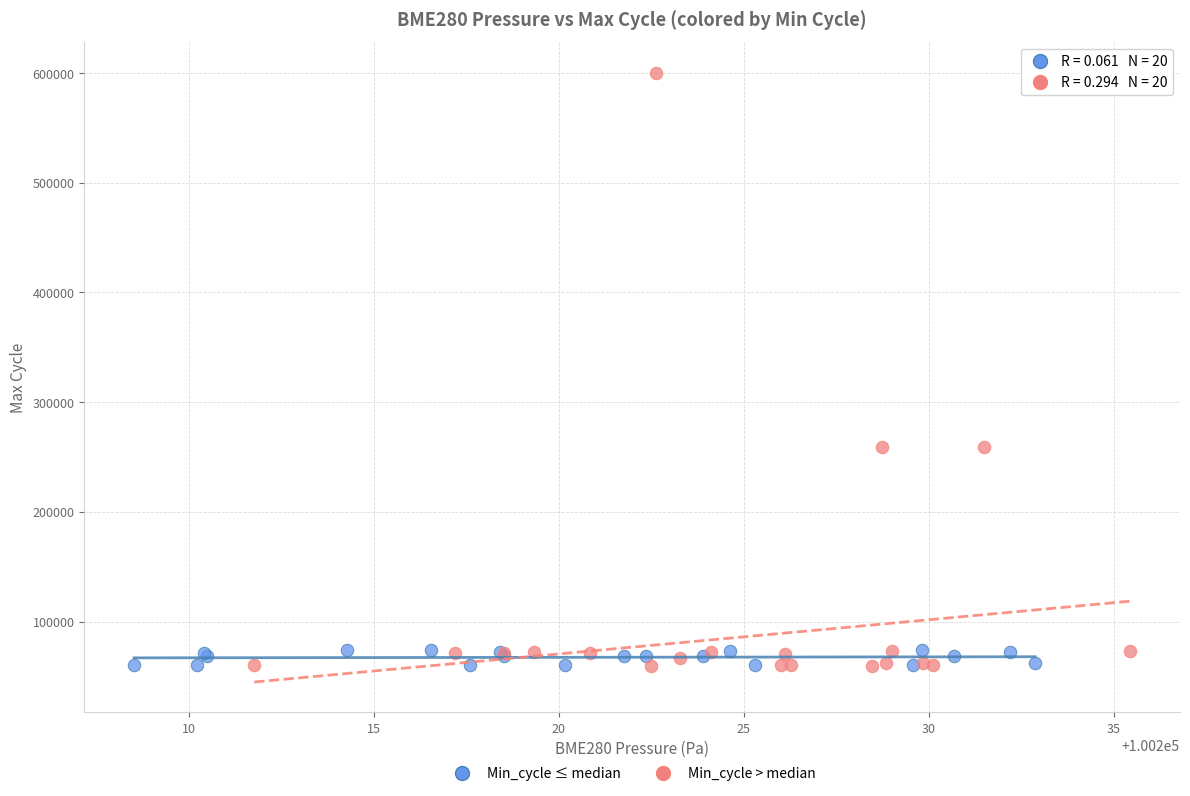

Which series has the largest Y range (max minus min)?

Min_cycle > median